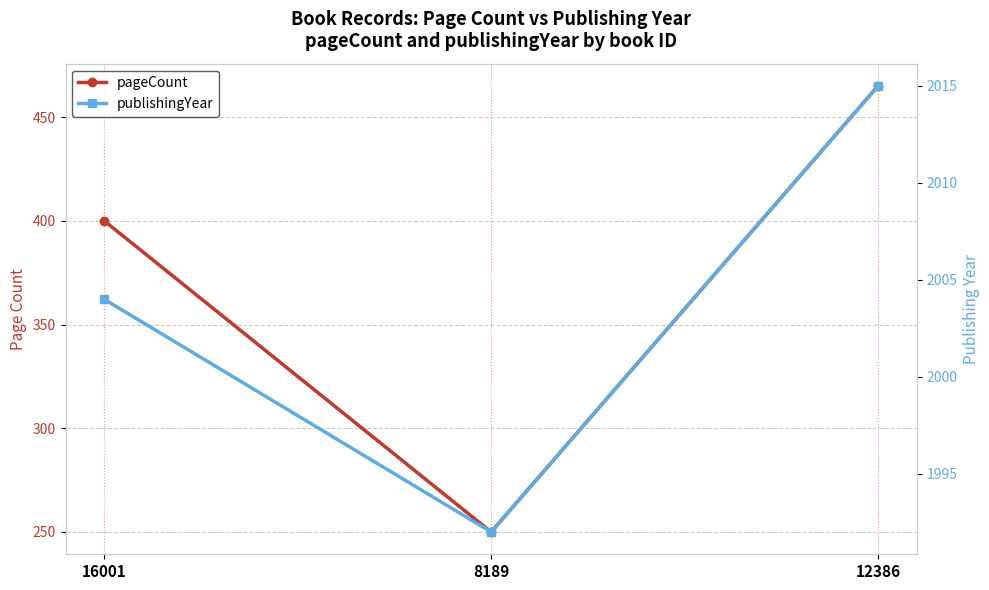

Which series has the largest total across all categories?

publishingYear